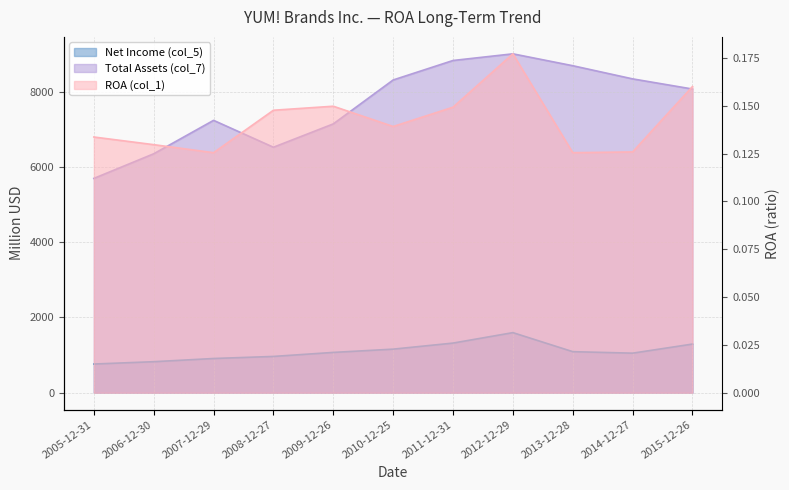

How many series are shown in this chart?

3